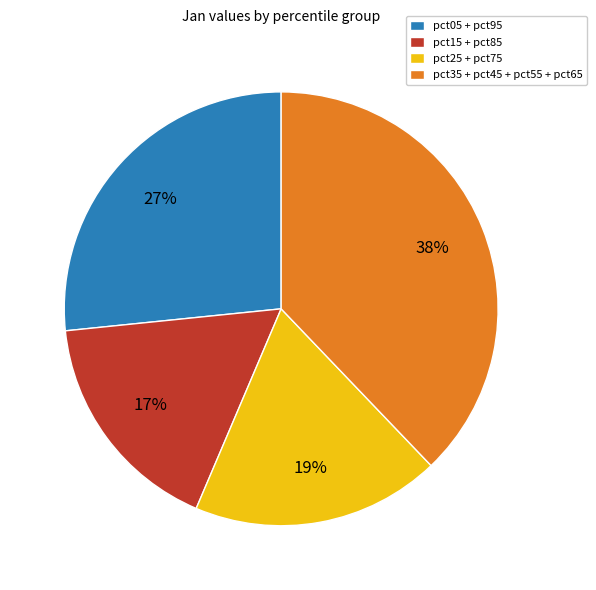

Do pct05 + pct95 and pct35 + pct45 + pct55 + pct65 together represent more than half of the pie?

Yes